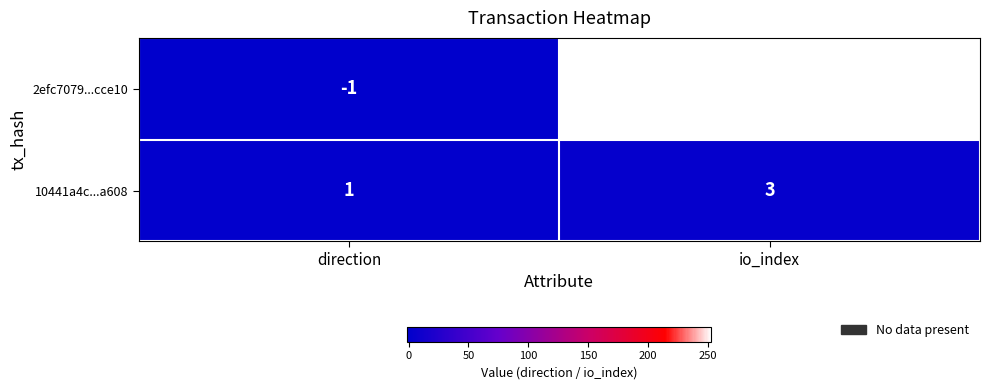

What is the average value of the 2efc7079...cce10 series?

126